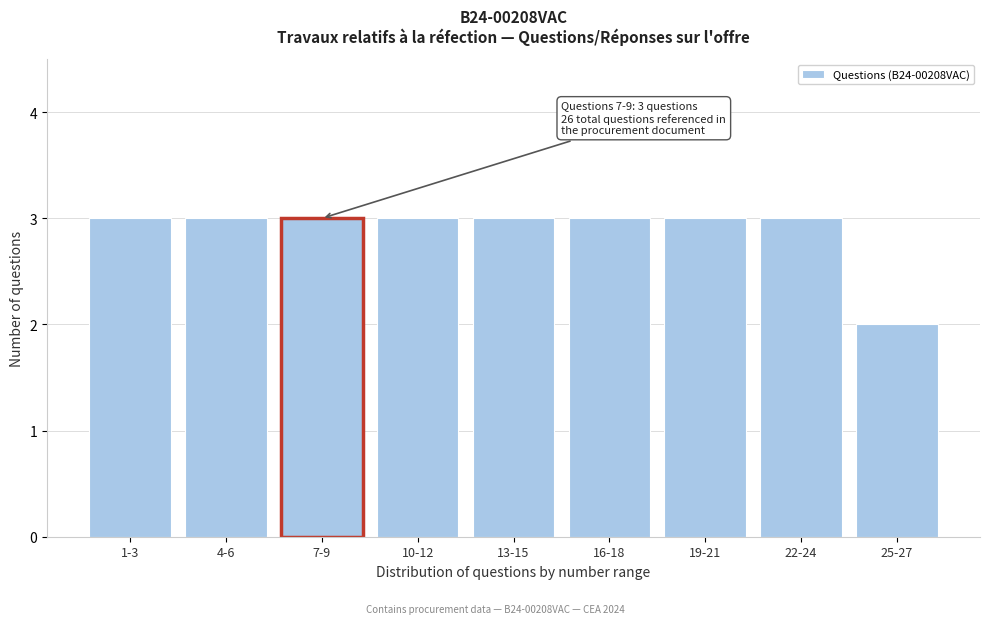

Reading left to right, transcribe all the data shown in this chart.

1-3=3	4-6=3	7-9=3	10-12=3	13-15=3	16-18=3	19-21=3	22-24=3	25-27=2